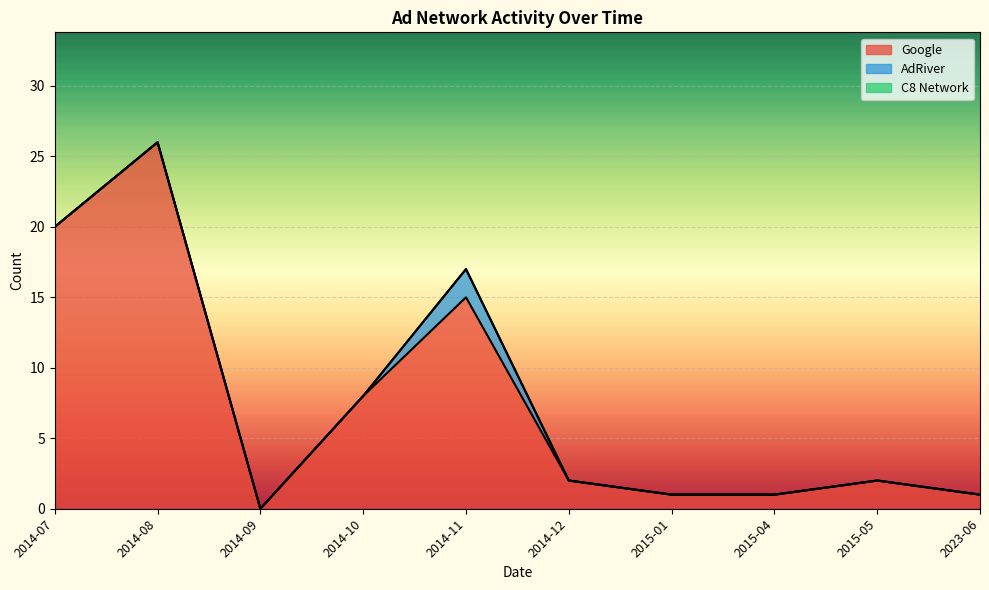

What is the difference between the second highest and second lowest values in the Google series?

19